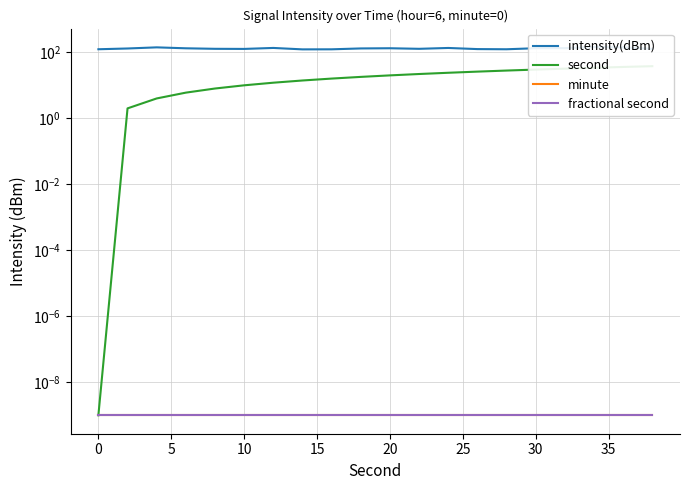

How many data points does each series have?

20